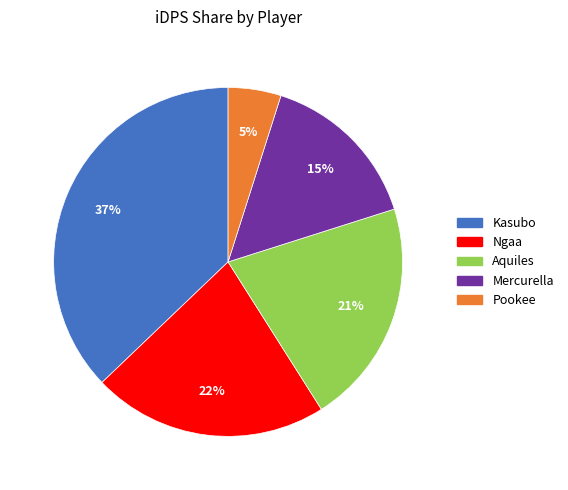

What is the largest slice in the pie chart?

Kasubo